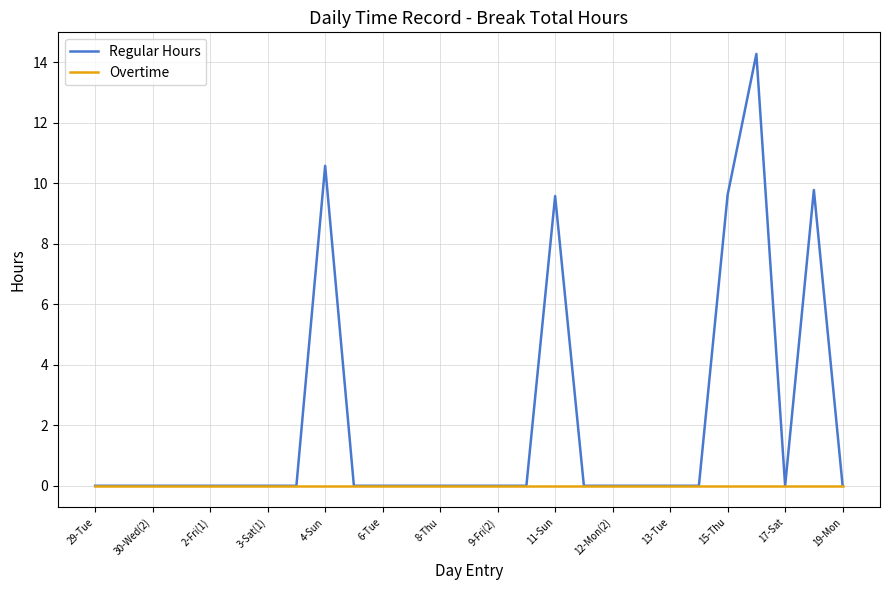

Which series has the widest spread of values?

Regular Hours